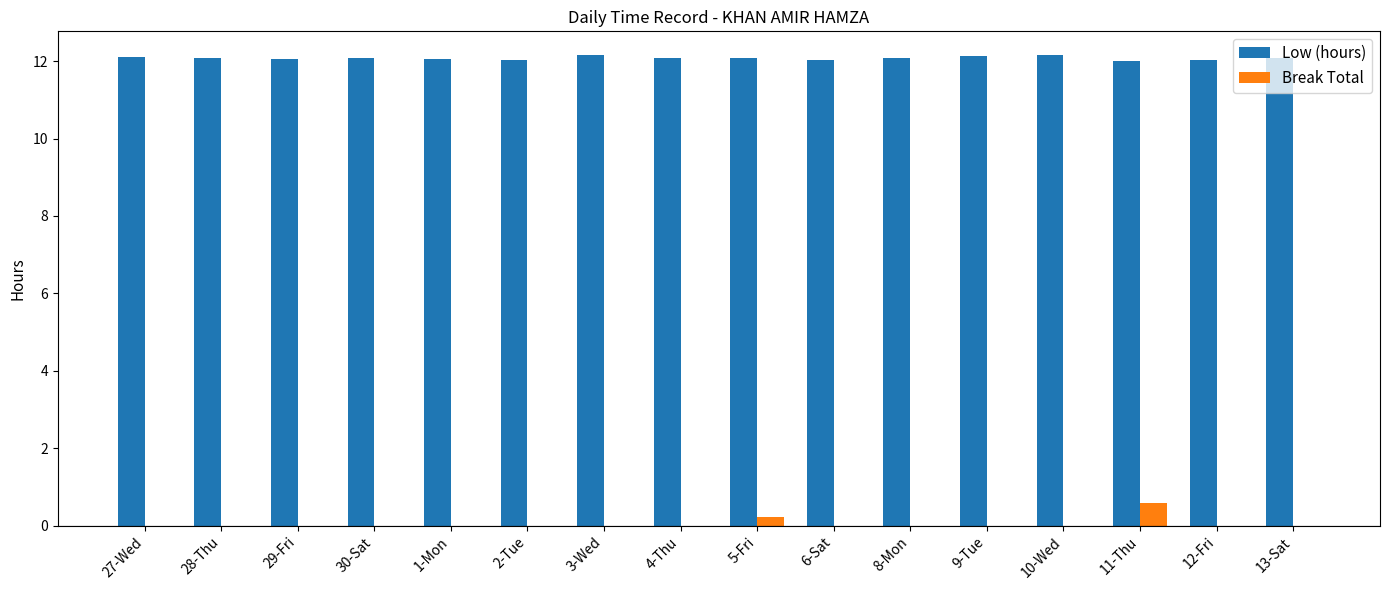

What is the sum of all Break Total values?

0.8